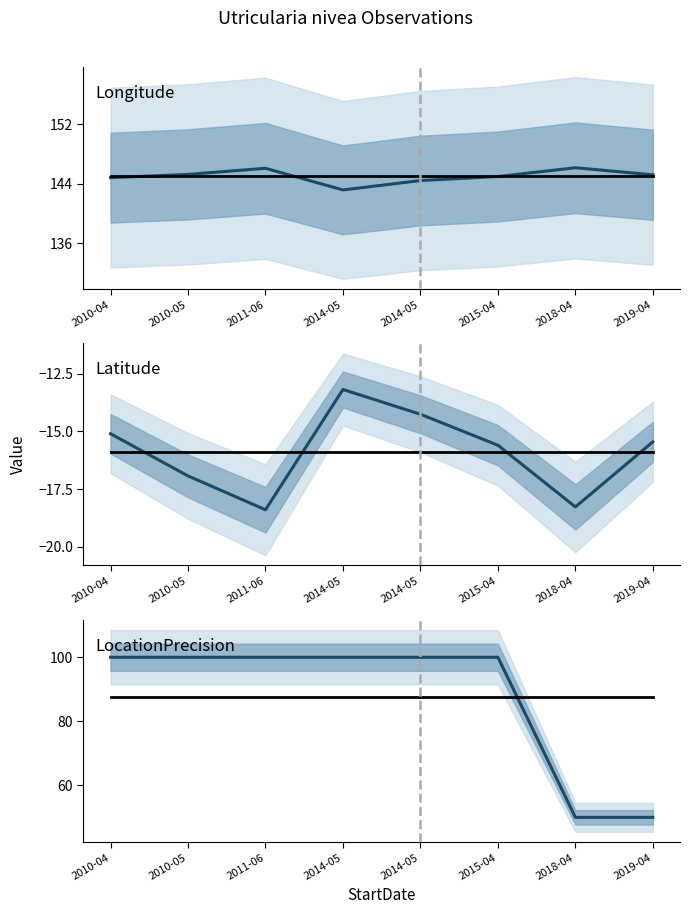

True or false: LocationPrecision has a value of 100.0 at 2015-04.

True